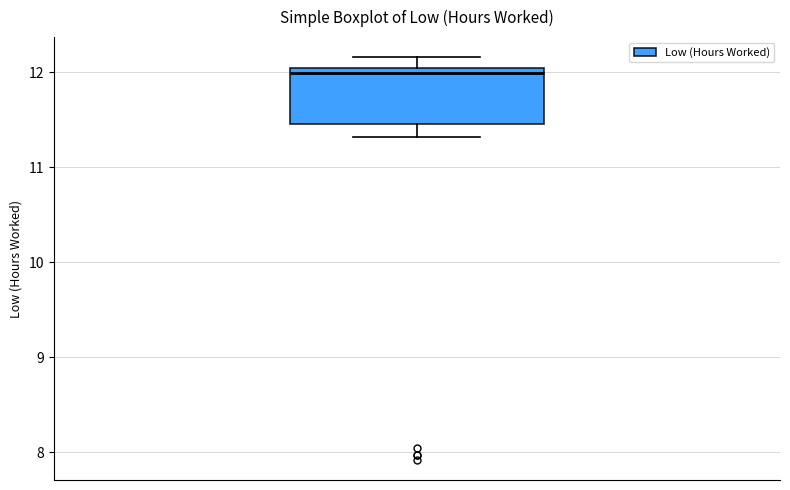

Transcribe this box plot: give where the median line is, the range the box spans, and where the two whiskers end, as read against the y-axis. The values are not printed on the chart, so give them approximately, as read against the axis.

median 12.0 (just below the box's upper edge), box 11.5 to 12.0, whiskers 11.3 to 12.2